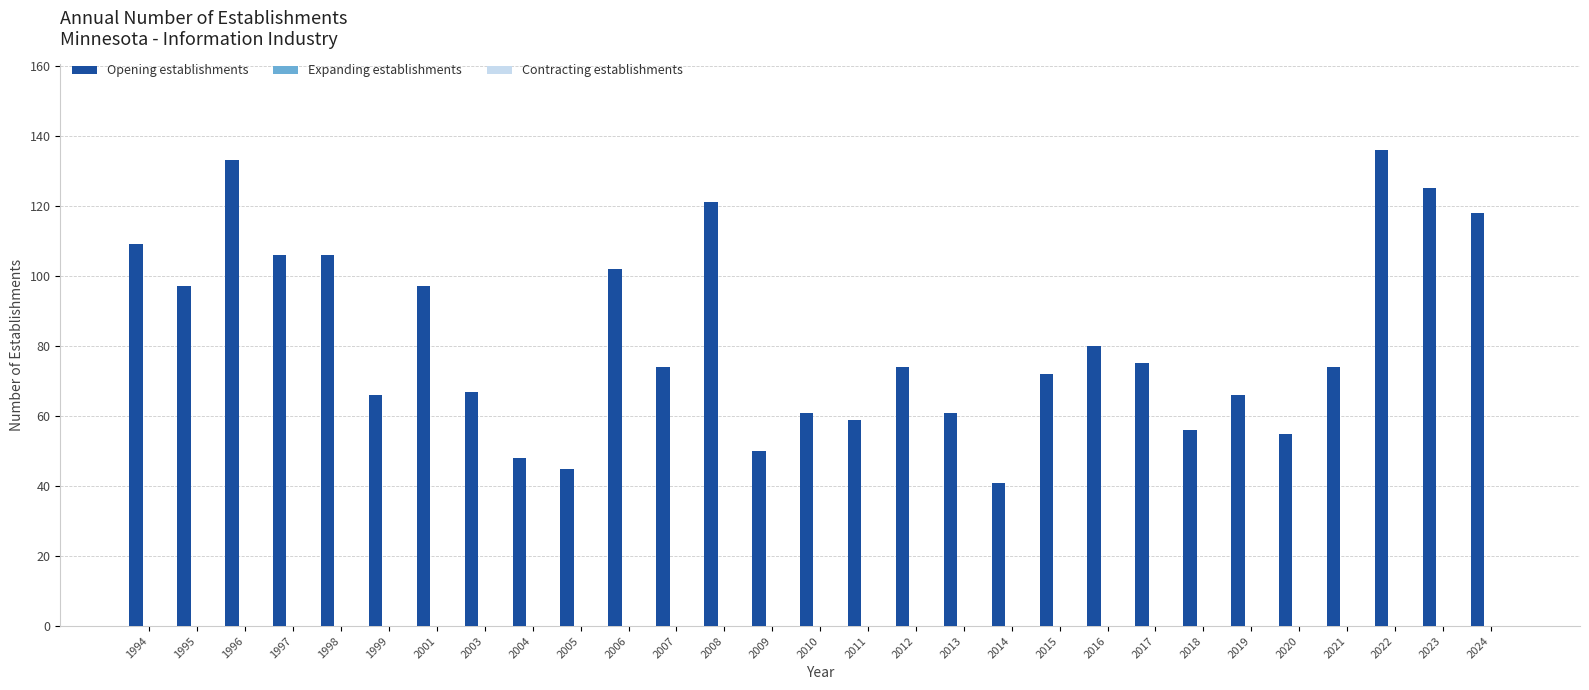

What is the sum of all values?

2374